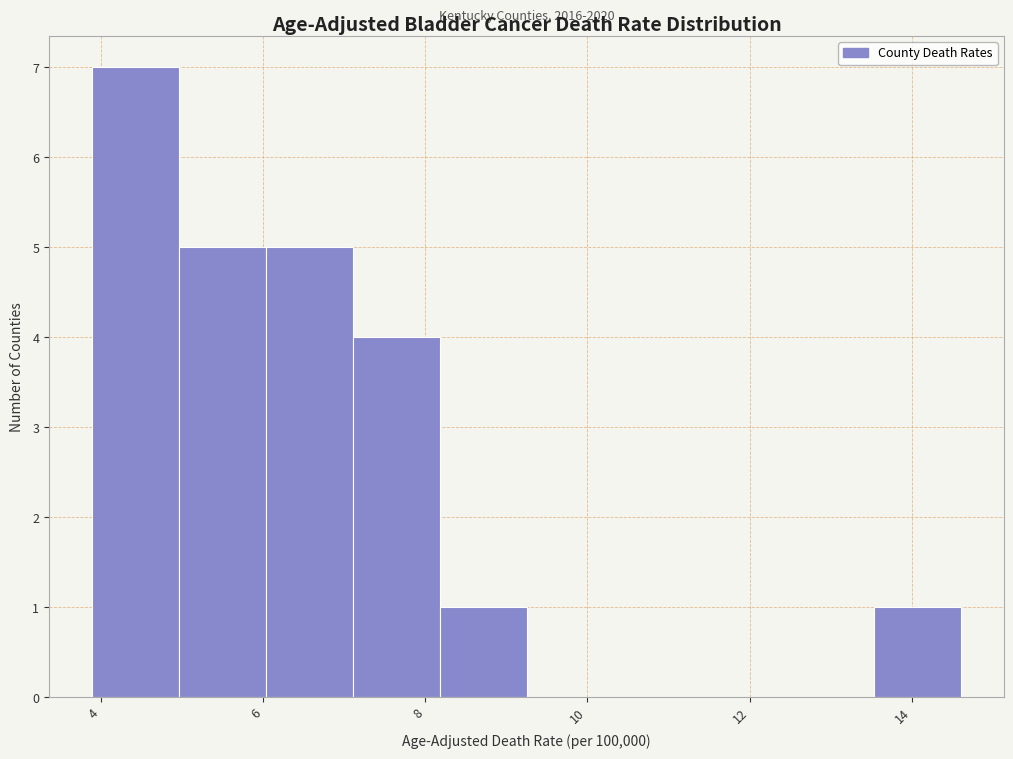

Over which range of the x-axis is the bar tallest?

4.0 to 5.0